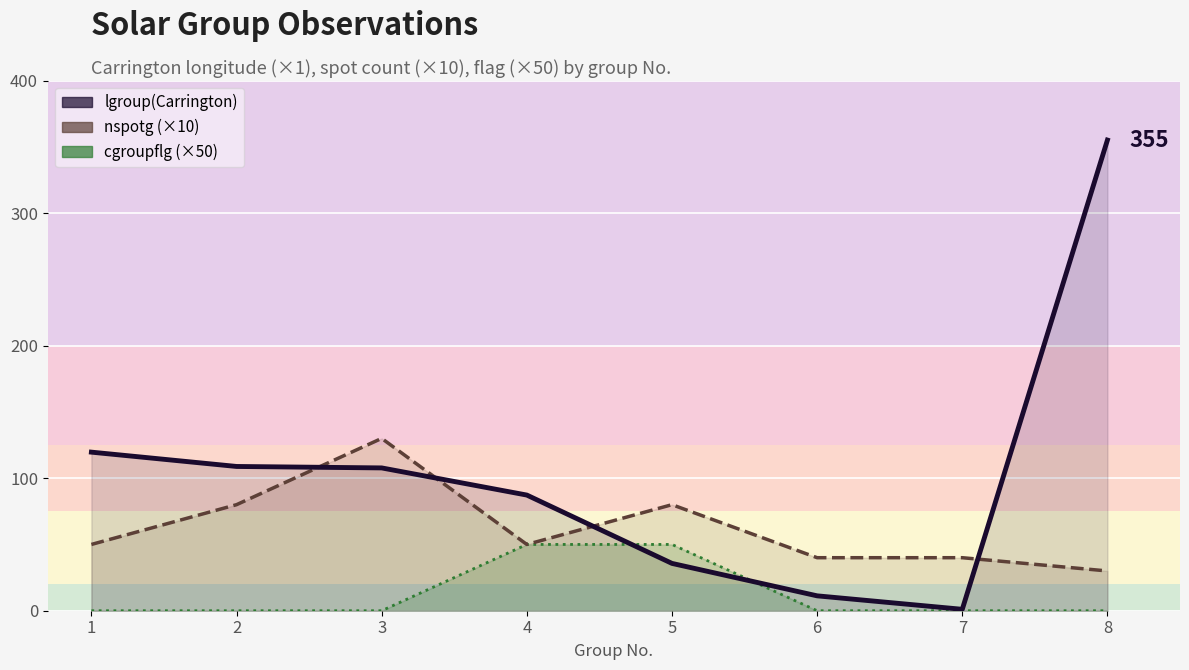

What is the maximum value shown in the chart?

355.1